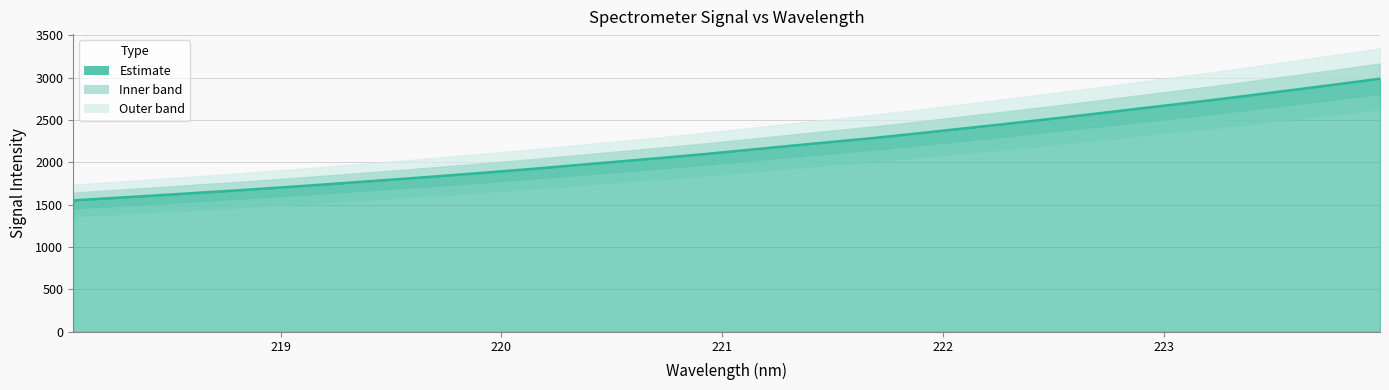

Where does the data first go above 2147?

221.1174